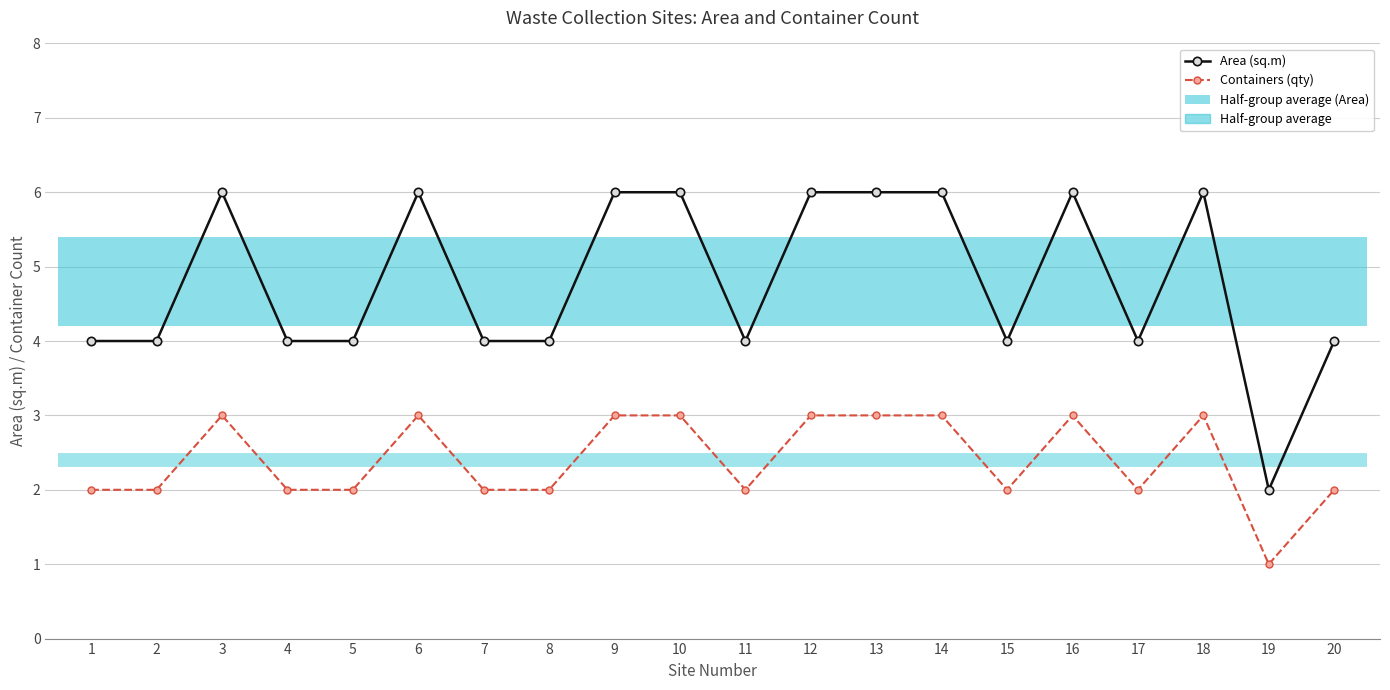

Reading right to left, list all the values displayed in this chart.

Area (sq.m): 4	2	6	4	6	4	6	6	6	4	6	6	4	4	6	4	4	6	4	4
Containers (qty): 2	1	3	2	3	2	3	3	3	2	3	3	2	2	3	2	2	3	2	2